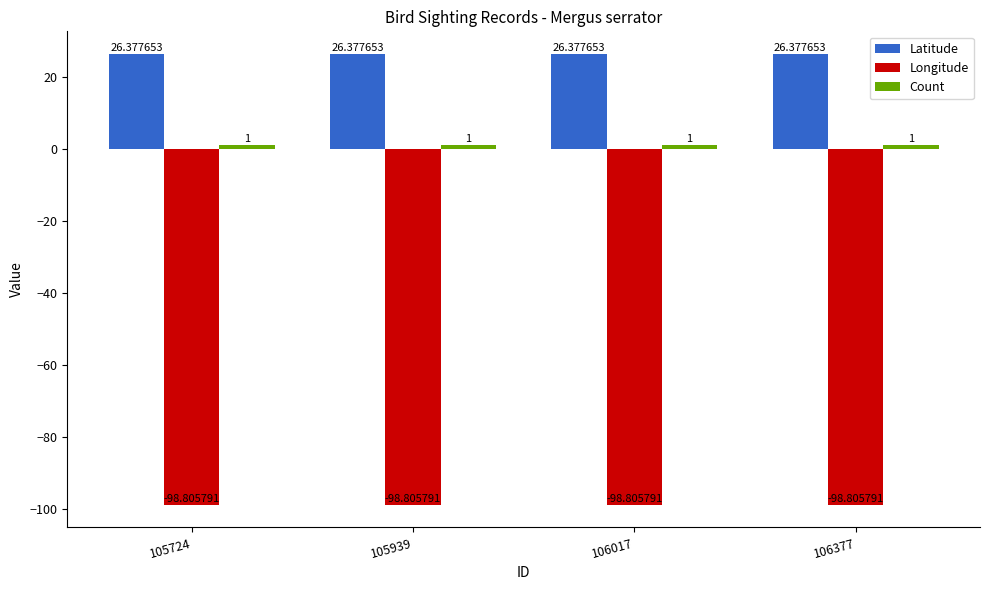

What is the average value of the Longitude series?

-98.8